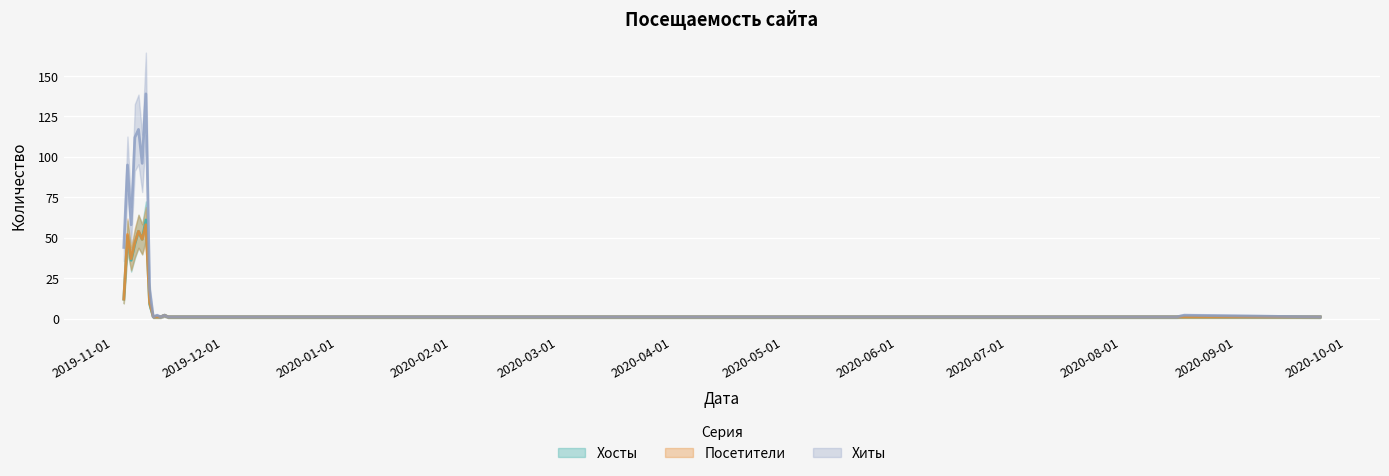

Is it true that Хиты equals 2 at 2020-08-18?

True